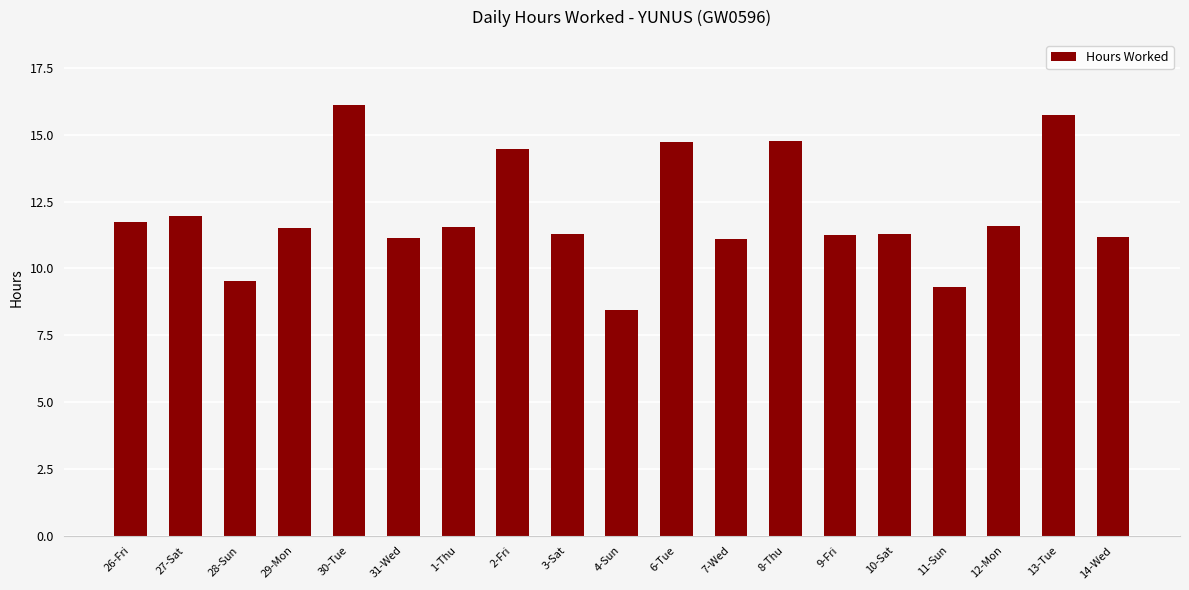

What is the average value?

12.0